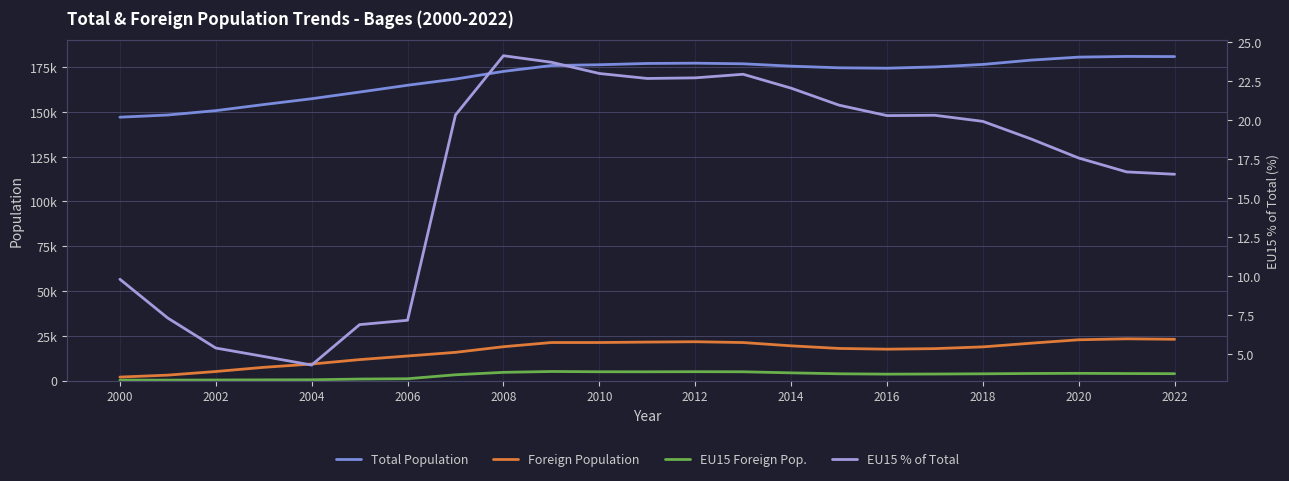

True or false: EU15 Foreign Pop. and Foreign Population intersect in this chart.

False